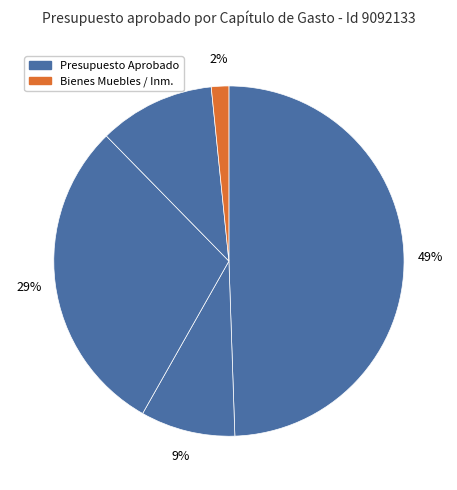

How many slices are in this pie chart?

5